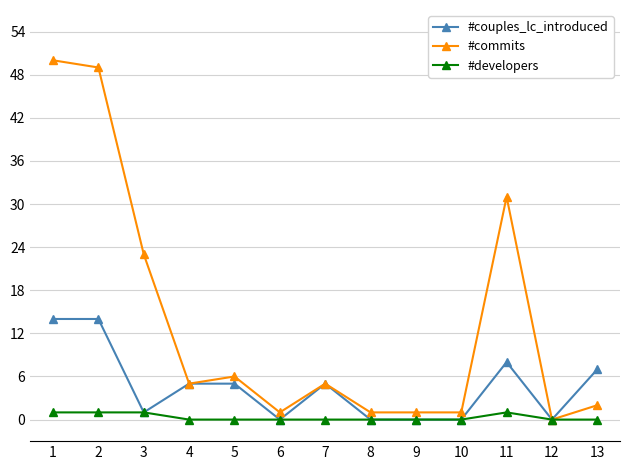

List the series in order of their overall mean, highest first.

#commits, #couples_lc_introduced, #developers